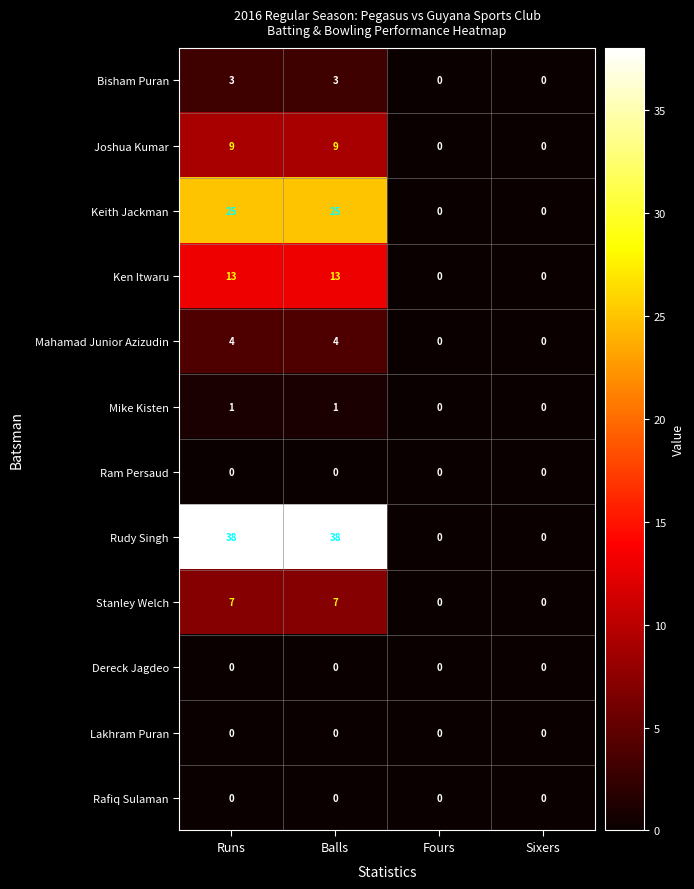

What is the greatest value displayed?

38